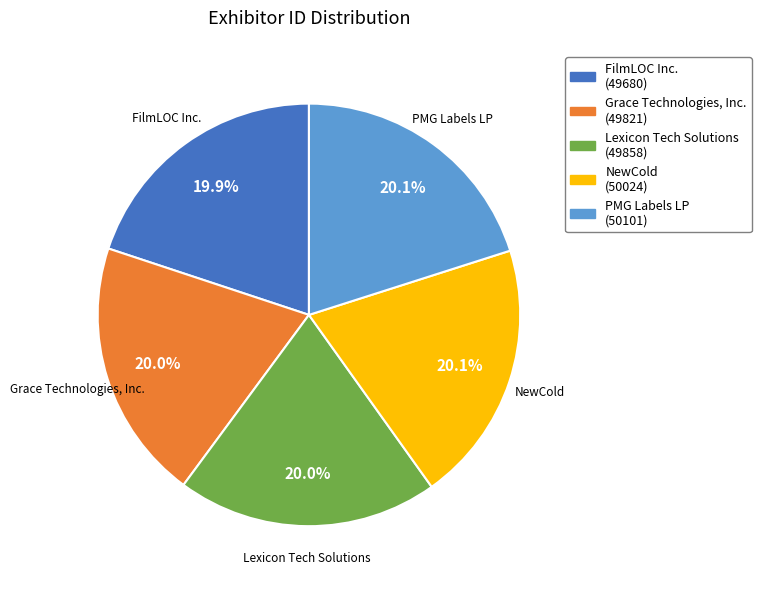

To the nearest percent, what is the average slice percentage?

20%